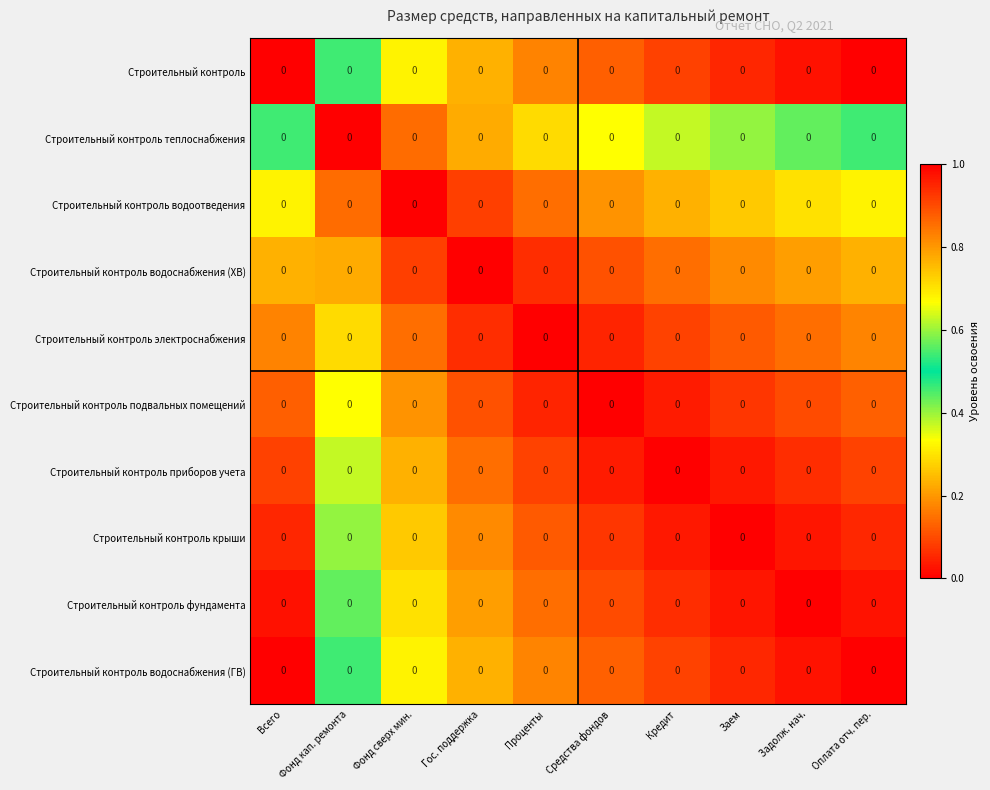

At which category is the sum across all series the highest?

Всего